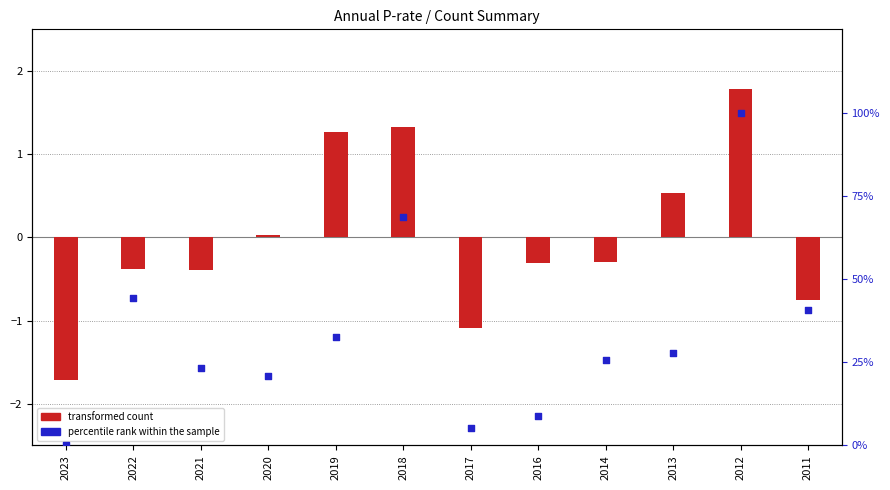

At which category is the sum across all series the highest?

2012